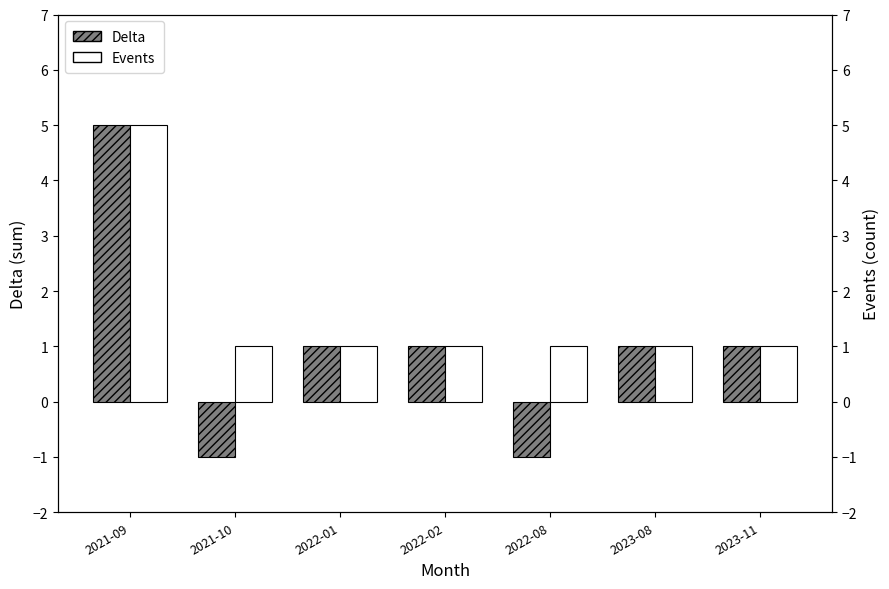

Which label corresponds to the largest value in the chart?

2021-09